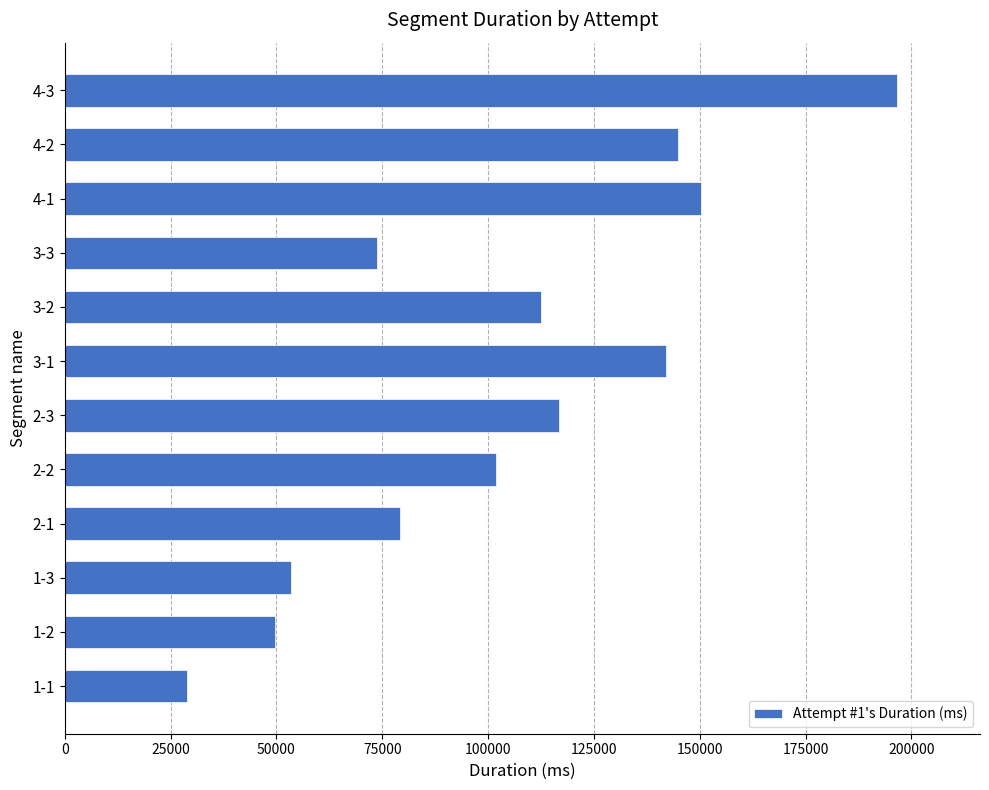

What is the difference between the maximum and minimum values?

167521